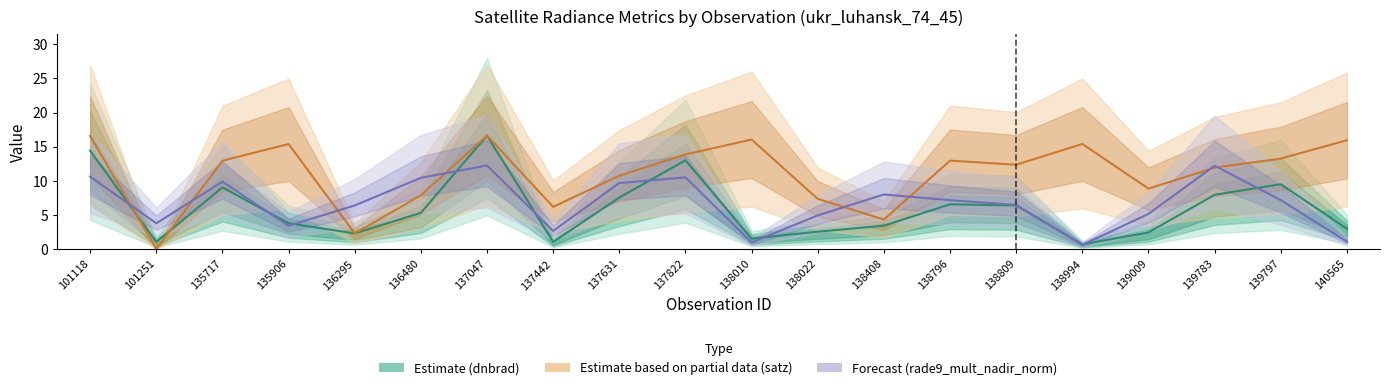

At which category does the chart reach its minimum across all series?

101251